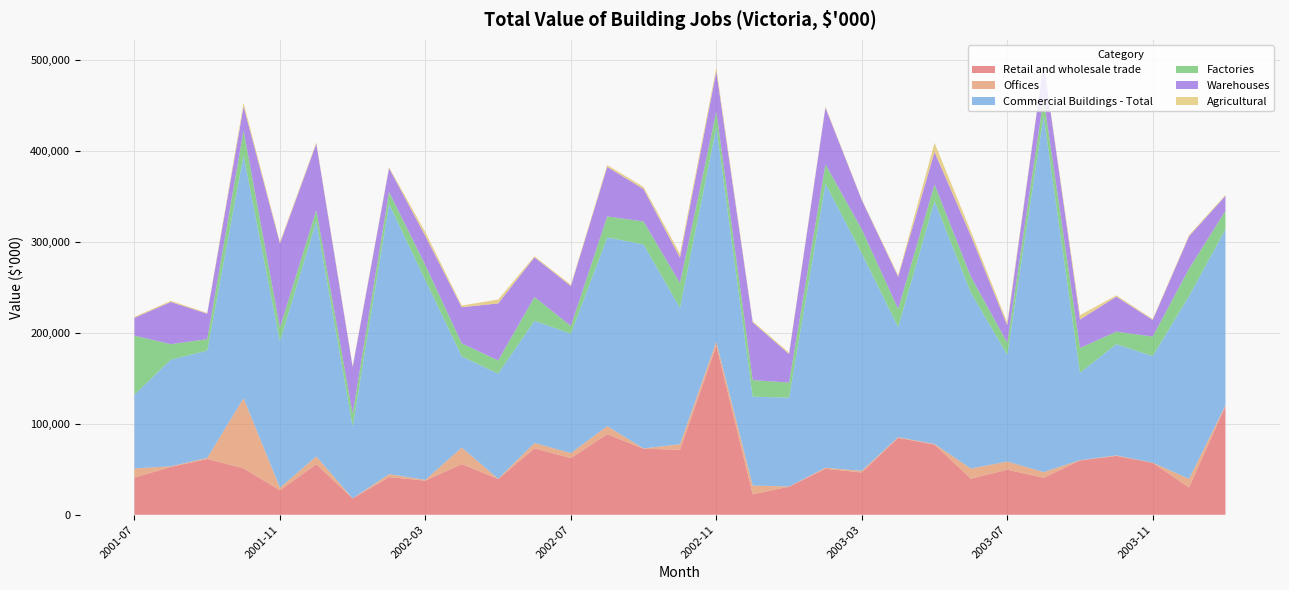

Reading left to right, transcribe all the data shown in this chart.

Retail and wholesale trade: 2001-07=40808	2001-08=52607	2001-09=61235	2001-10=50968	2001-11=26945	2001-12=55424	2002-01=17964	2002-02=41346	2002-03=37495	2002-04=55689	2002-05=39333	2002-06=72953	2002-07=62262	2002-08=88496	2002-09=72507	2002-10=71411	2002-11=185822	2002-12=22473	2003-01=30871	2003-02=50481	2003-03=46453	2003-04=84515	2003-05=77134	2003-06=39659	2003-07=49477	2003-08=40572	2003-09=59681	2003-10=64605	2003-11=57120	2003-12=30038	2004-01=119484
Offices: 2001-07=10080	2001-08=666	2001-09=1221	2001-10=77234	2001-11=2700	2001-12=8658	2002-01=57	2002-02=3210	2002-03=910	2002-04=18149	2002-05=250	2002-06=5880	2002-07=5452	2002-08=8831	2002-09=343	2002-10=6050	2002-11=4410	2002-12=9611	2003-01=176	2003-02=1175	2003-03=1796	2003-04=749	2003-05=601	2003-06=11113	2003-07=9033	2003-08=6271	2003-09=290	2003-10=596	2003-11=160	2003-12=9400	2004-01=916
Commercial Buildings - Total: 2001-07=81096	2001-08=117102	2001-09=117846	2001-10=266895	2001-11=160819	2001-12=258722	2002-01=78857	2002-02=296886	2002-03=219244	2002-04=100248	2002-05=115520	2002-06=134281	2002-07=131195	2002-08=207365	2002-09=224234	2002-10=149837	2002-11=235689	2002-12=97677	2003-01=97603	2003-02=312276	2003-03=238917	2003-04=120897	2003-05=266889	2003-06=193306	2003-07=117344	2003-08=391577	2003-09=96168	2003-10=122243	2003-11=117069	2003-12=201024	2004-01=193164
Factories: 2001-07=64826	2001-08=17061	2001-09=12645	2001-10=27294	2001-11=14944	2001-12=11955	2002-01=14237	2002-02=13361	2002-03=16519	2002-04=14206	2002-05=14396	2002-06=26174	2002-07=8399	2002-08=23101	2002-09=25103	2002-10=27232	2002-11=17417	2002-12=18213	2003-01=16520	2003-02=21173	2003-03=26443	2003-04=19902	2003-05=18354	2003-06=17490	2003-07=13257	2003-08=19157	2003-09=27043	2003-10=13745	2003-11=21463	2003-12=29997	2004-01=20207
Warehouses: 2001-07=19560	2001-08=46360	2001-09=27963	2001-10=26212	2001-11=92645	2001-12=72929	2002-01=51160	2002-02=26001	2002-03=32000	2002-04=39763	2002-05=62703	2002-06=43542	2002-07=43915	2002-08=54409	2002-09=35608	2002-10=27949	2002-11=43712	2002-12=63413	2003-01=31364	2003-02=62219	2003-03=32205	2003-04=35429	2003-05=35583	2003-06=44949	2003-07=19025	2003-08=38750	2003-09=31348	2003-10=38440	2003-11=18234	2003-12=35620	2004-01=16569
Agricultural: 2001-07=1078	2001-08=1284	2001-09=850	2001-10=3877	2001-11=1715	2001-12=1527	2002-01=1312	2002-02=1059	2002-03=4257	2002-04=1835	2002-05=4221	2002-06=1185	2002-07=1498	2002-08=2075	2002-09=2392	2002-10=4322	2002-11=4143	2002-12=1302	2003-01=1520	2003-02=1106	2003-03=725	2003-04=1699	2003-05=10025	2003-06=4771	2003-07=3011	2003-08=585	2003-09=4758	2003-10=1437	2003-11=979	2003-12=1272	2004-01=1085